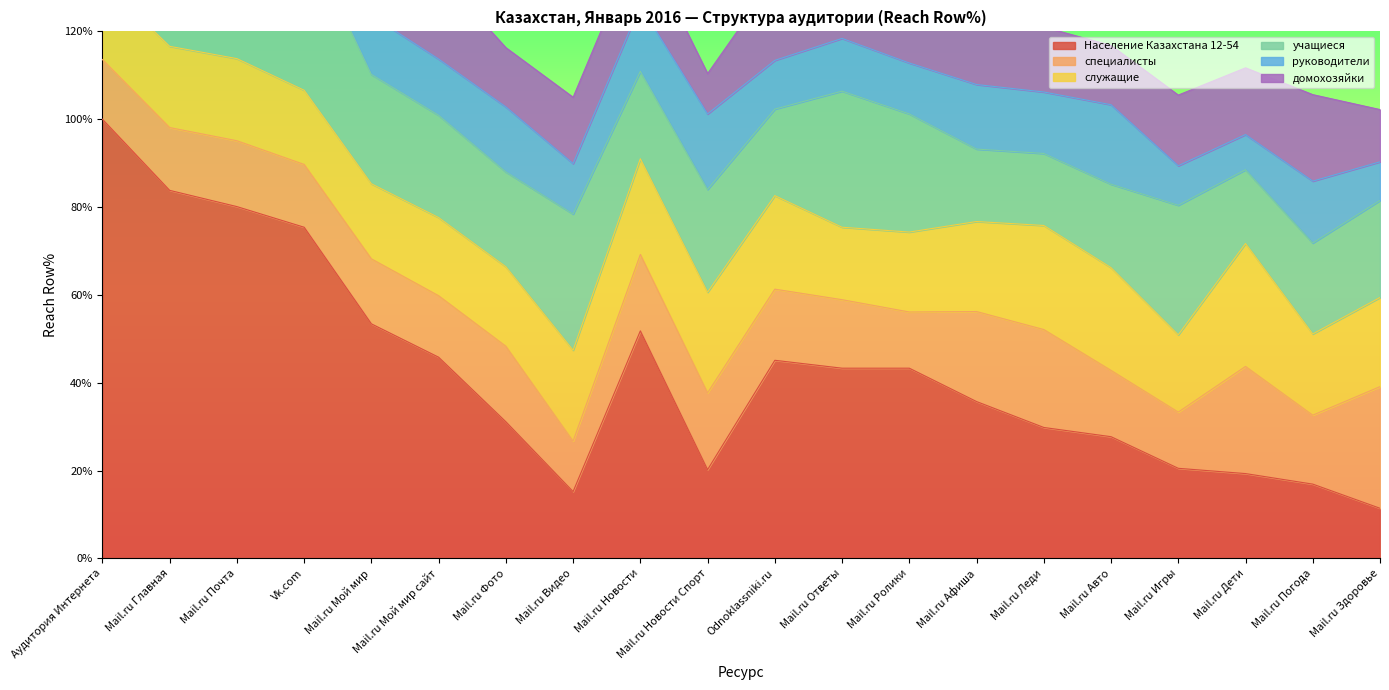

List the labels in order of служащие value, largest first.

Mail.ru Дети, Mail.ru Леди, Mail.ru Авто, Mail.ru Новости Спорт, Mail.ru Новости, Odnoklassniki.ru, Mail.ru Видео, Mail.ru Афиша, Mail.ru Здоровье, Mail.ru Почта, Mail.ru Главная, Mail.ru Погода, Mail.ru Ролики, Mail.ru Фото, Аудитория Интернета, Mail.ru Мой мир сайт, Mail.ru Игры, Mail.ru Мой мир, Vk.com, Mail.ru Ответы